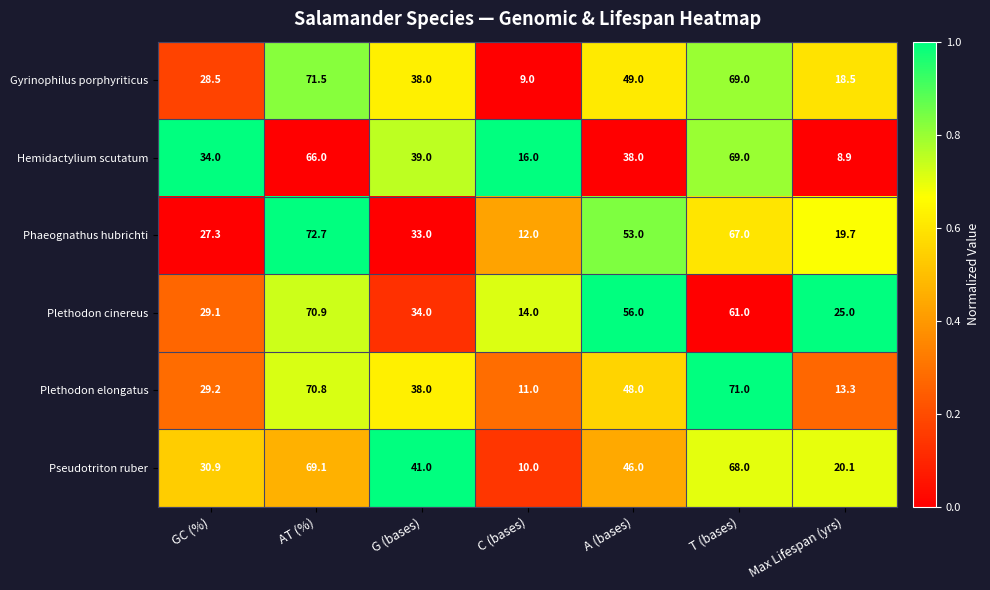

At GC (%), list the series in order from largest to smallest.

Hemidactylium scutatum, Pseudotriton ruber, Plethodon elongatus, Plethodon cinereus, Gyrinophilus porphyriticus, Phaeognathus hubrichti